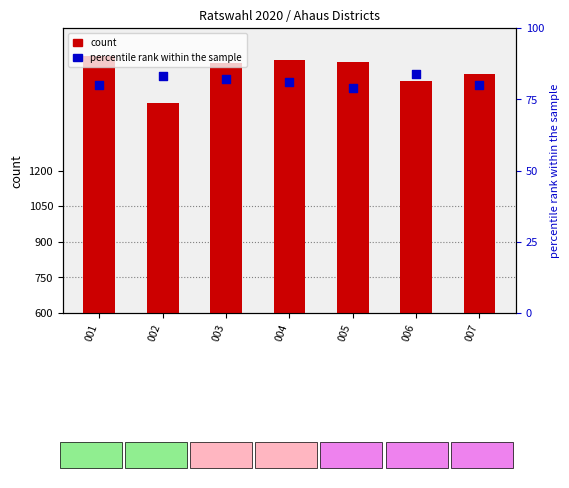

Which series has the largest Y range (max minus min)?

count